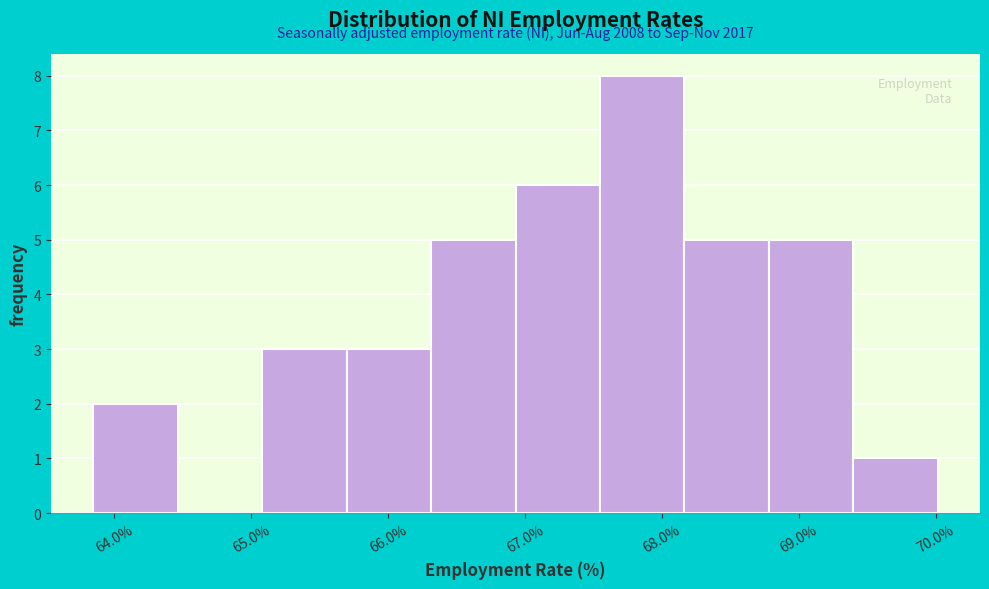

Over which range of the x-axis is the bar tallest?

67.5 to 68.2